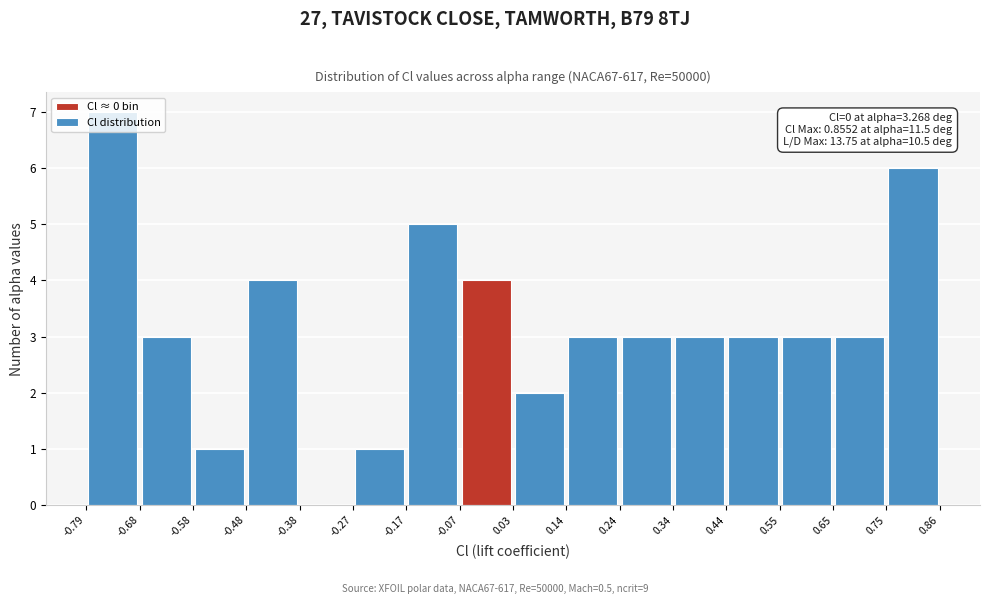

Which range on the x-axis has the tallest bar?

-0.79 to -0.68